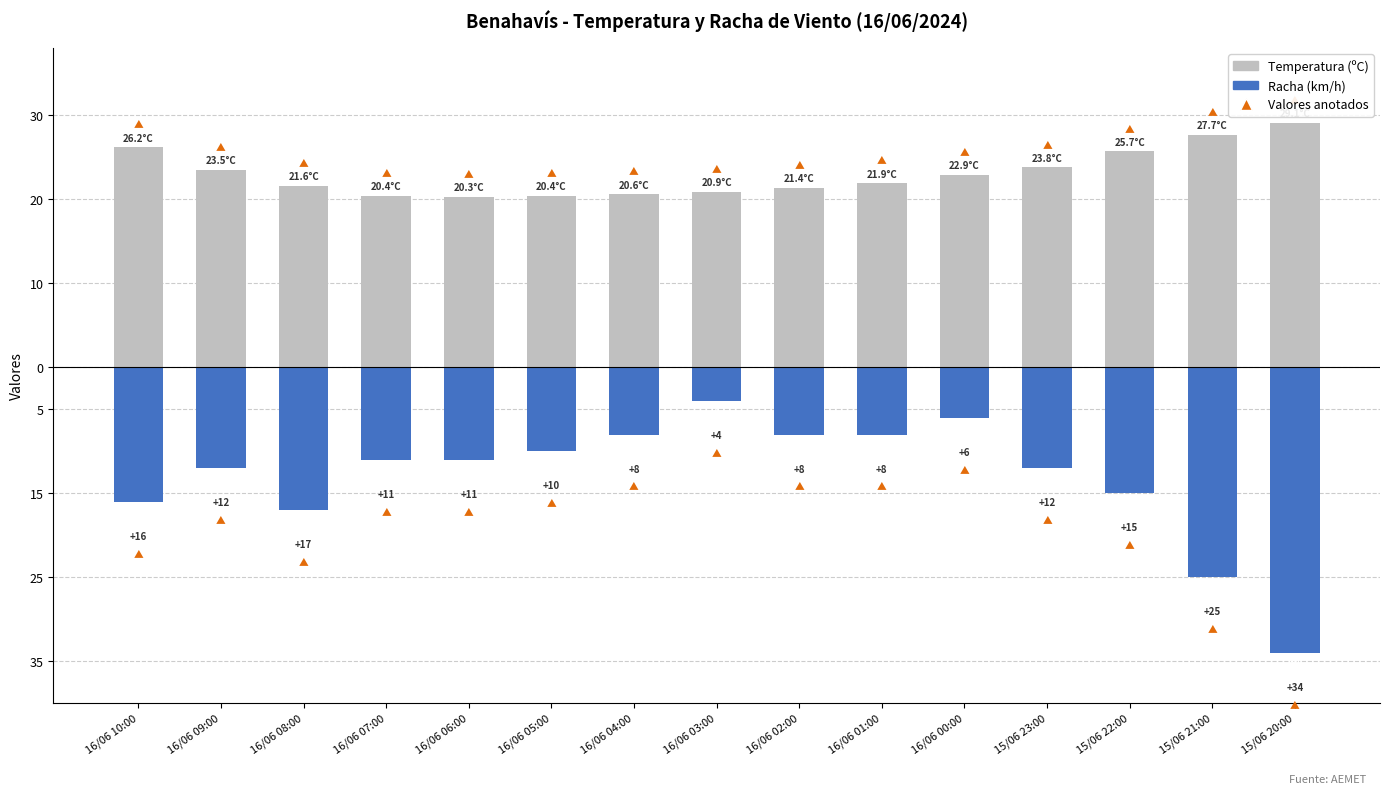

Count the number of categories in the chart.

15